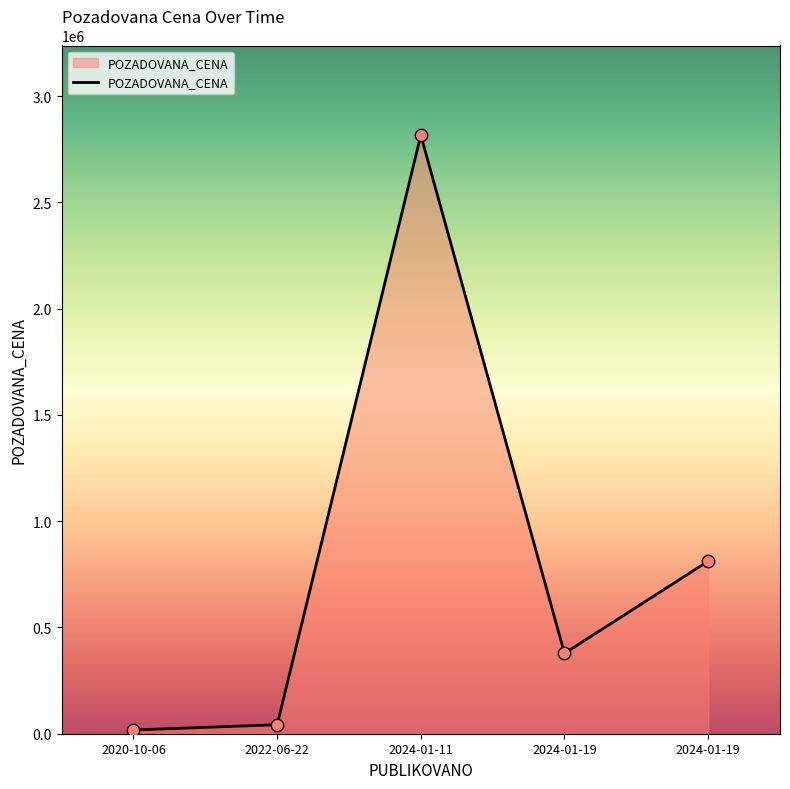

Approximately how many times larger is the value at 2024-01-19 compared to 2024-01-19?

2.1